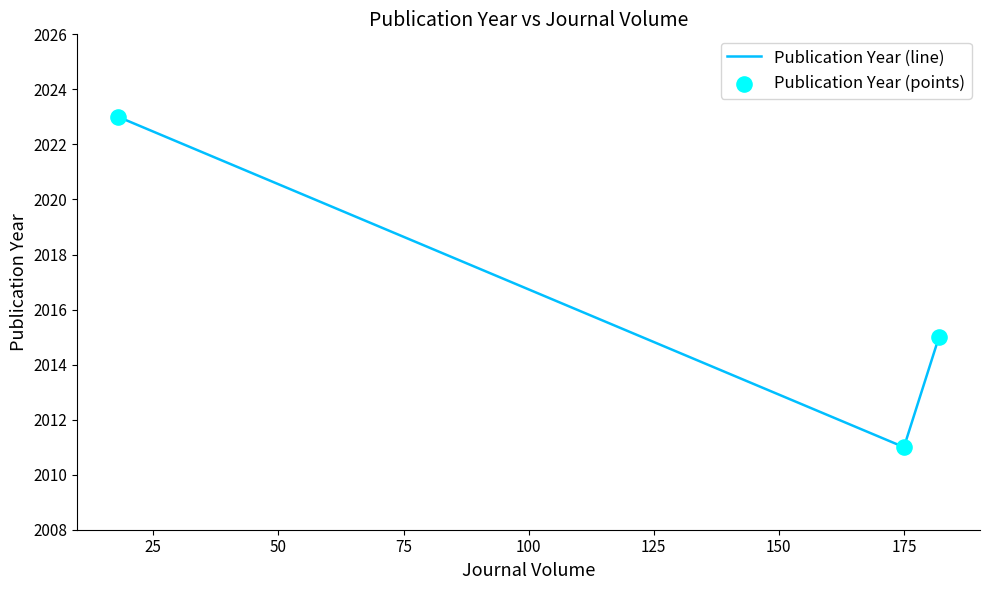

What is the sum of all values?

6049